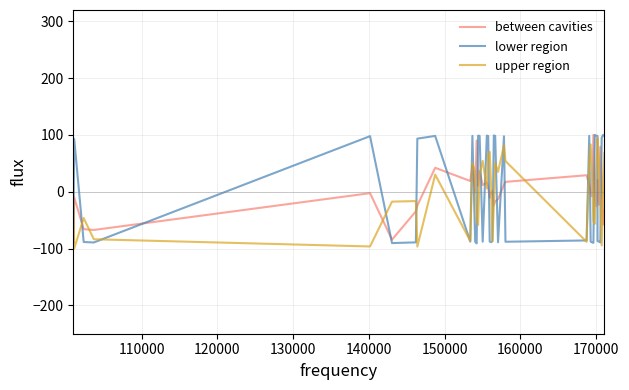

What is the minimum value shown in the chart?

-100.0